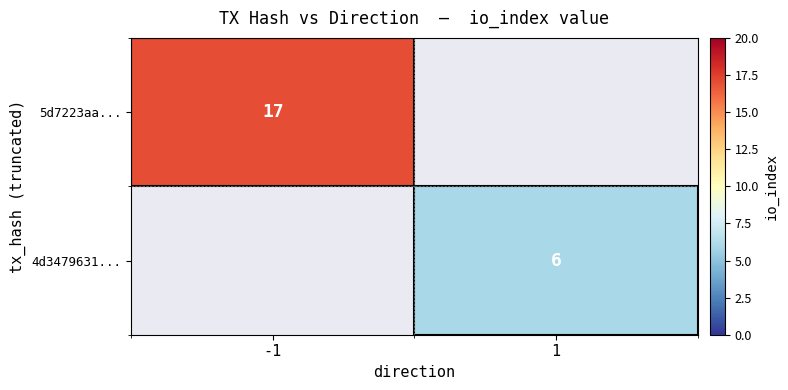

Is the value of 5d7223aa... at -1 greater than the value of 4d3479631... at 1?

Yes